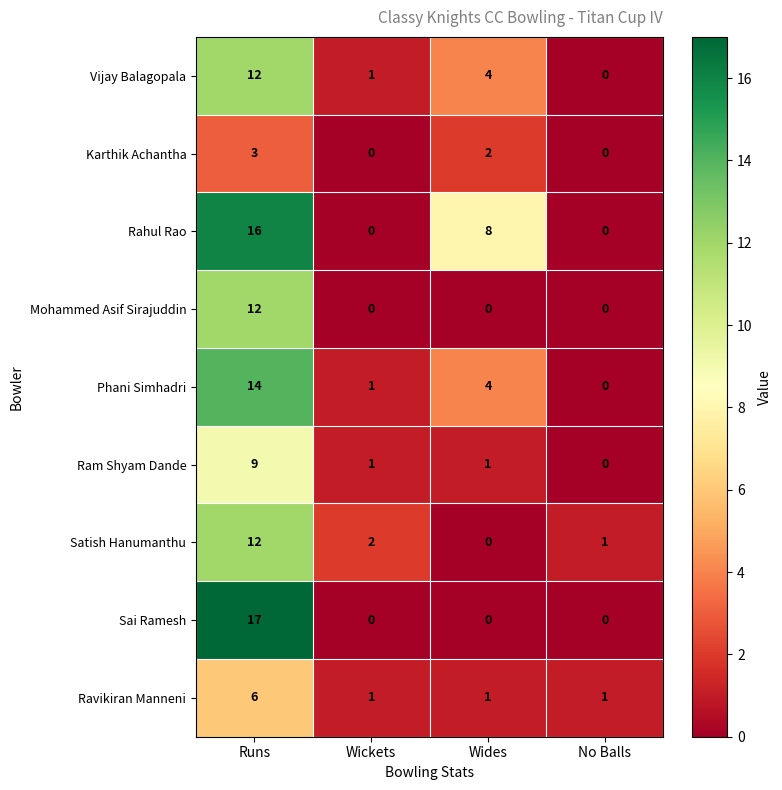

Count the Karthik Achantha values in the range 0 to 3.

4